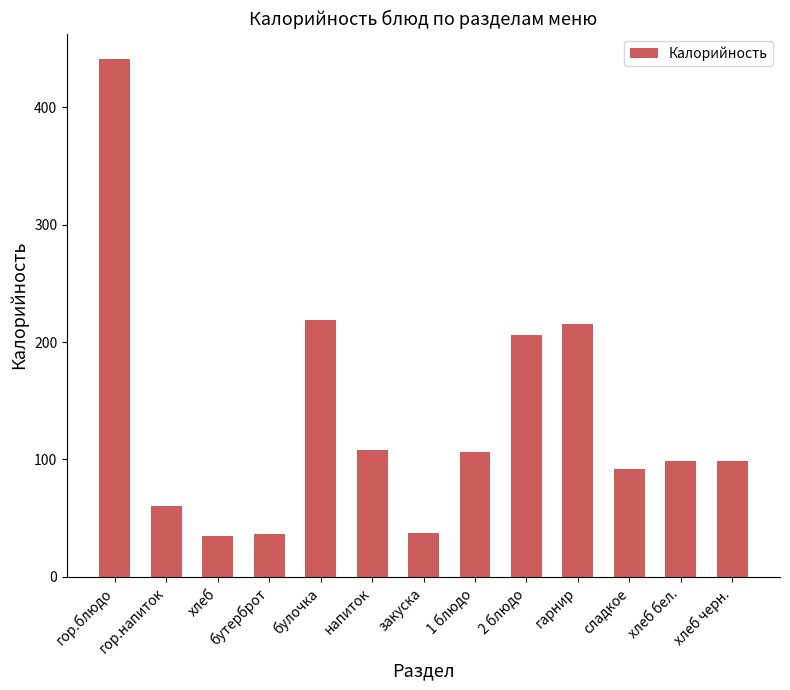

What is the label of the 6th bar from the right?

1 блюдо